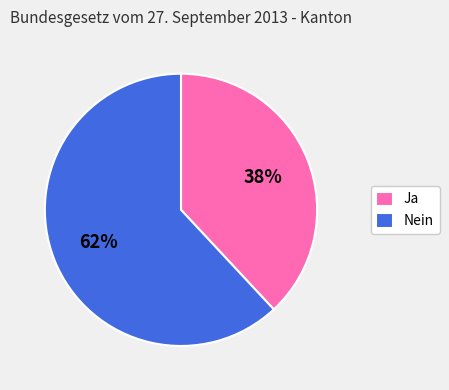

Is there a majority slice in this chart?

Yes